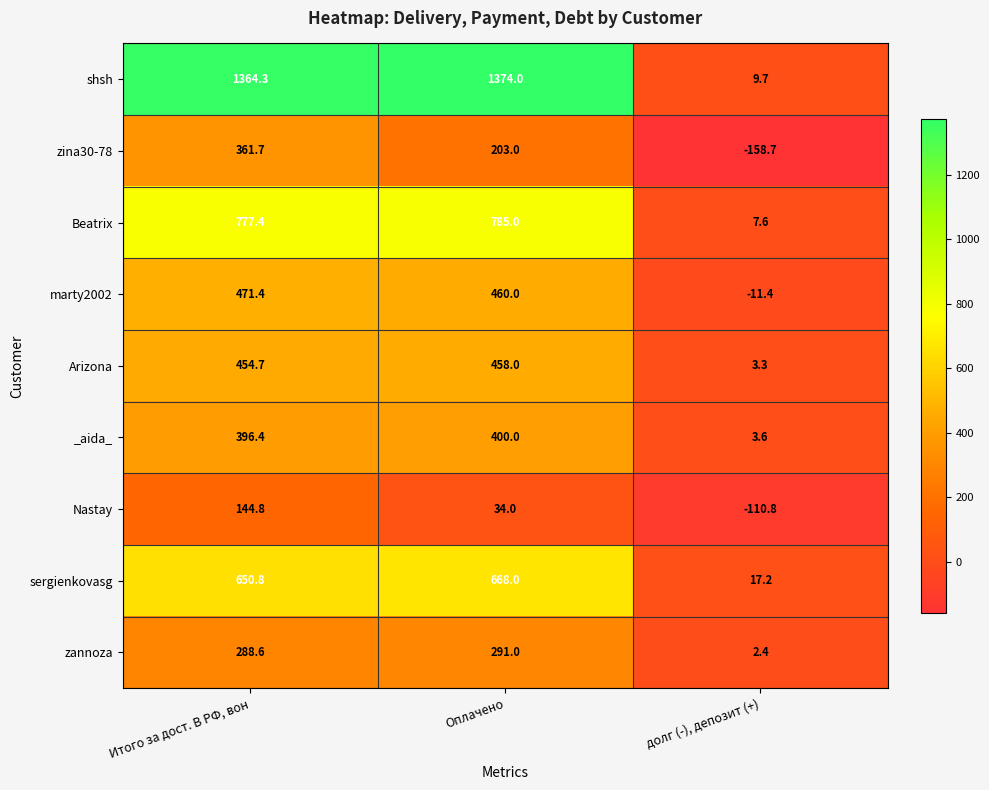

Reading left to right, what are all the values shown in this chart?

shsh: 1364.3	1374.0	9.7
zina30-78: 361.7	203.0	-158.7
Beatrix: 777.4	785.0	7.6
marty2002: 471.4	460.0	-11.4
Arizona: 454.7	458.0	3.3
_aida_: 396.4	400.0	3.6
Nastay: 144.8	34.0	-110.8
sergienkovasg: 650.8	668.0	17.2
zannoza: 288.6	291.0	2.4